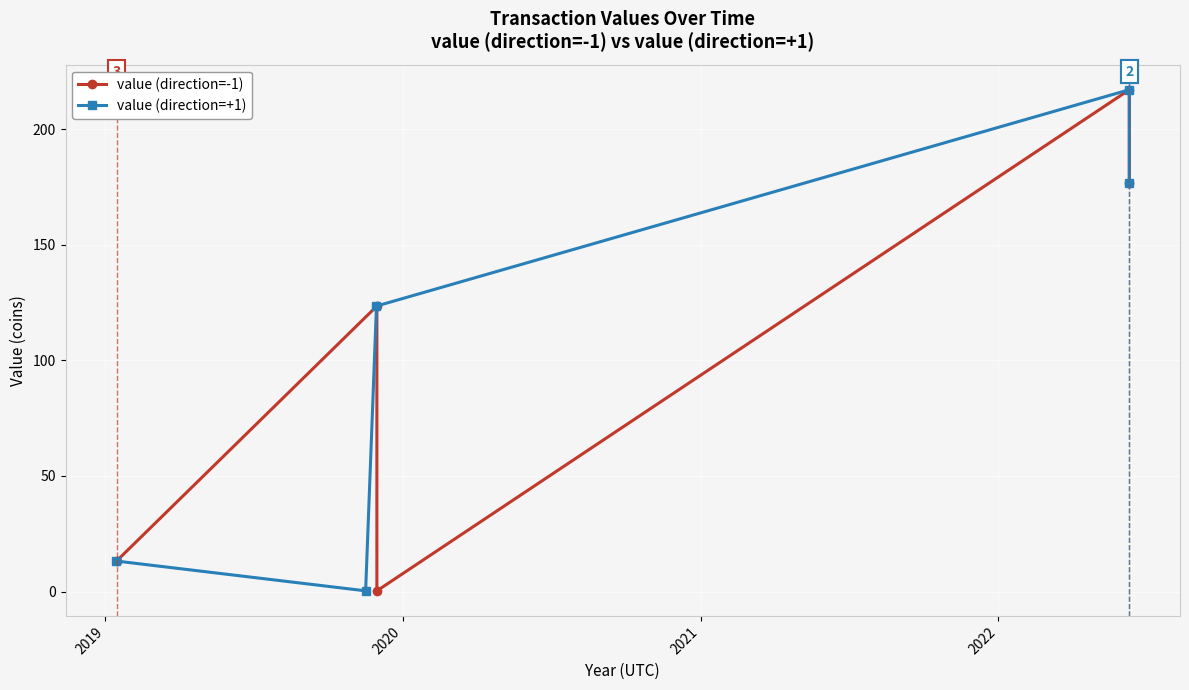

What is the minimum value for value (direction=-1)?

0.3